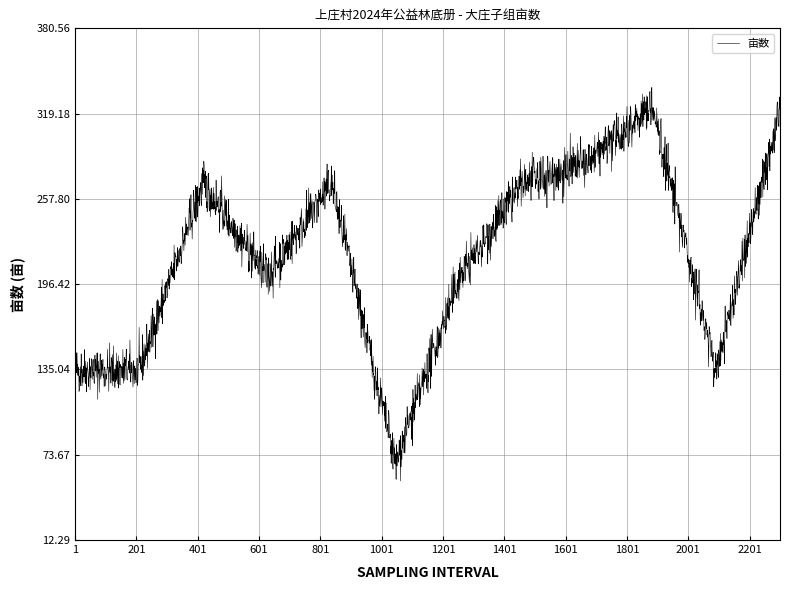

What is the sum of all values?

499116.8